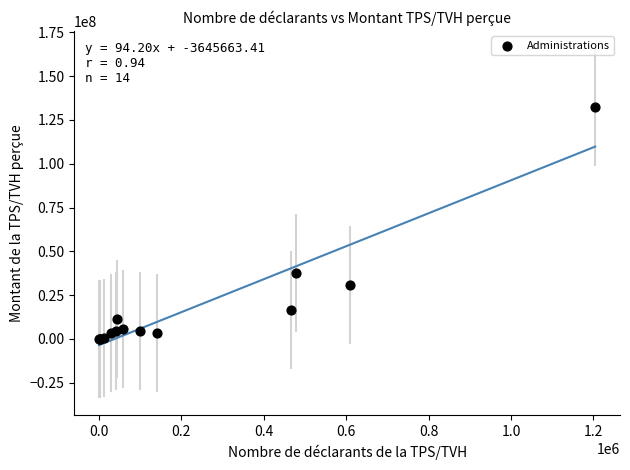

What Y value in the scatter plot is closest to 66148589?

37498845